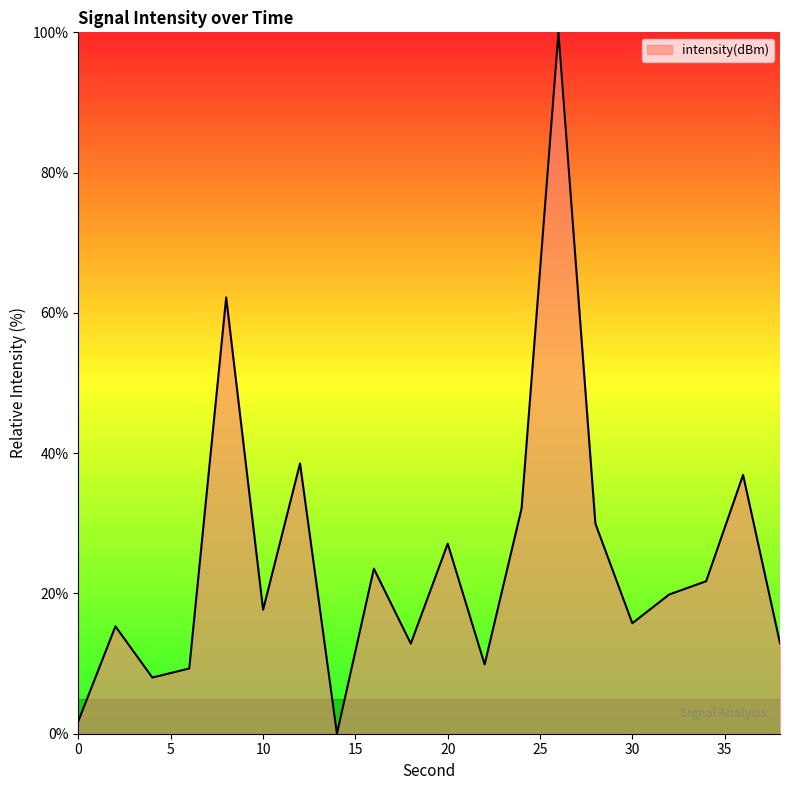

How many positive values are there?

19